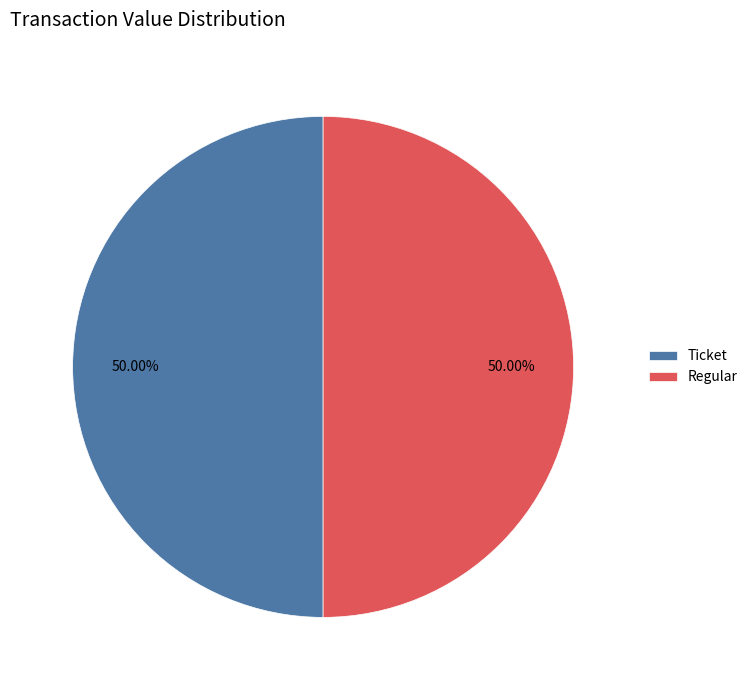

How many slices are in this pie chart?

2